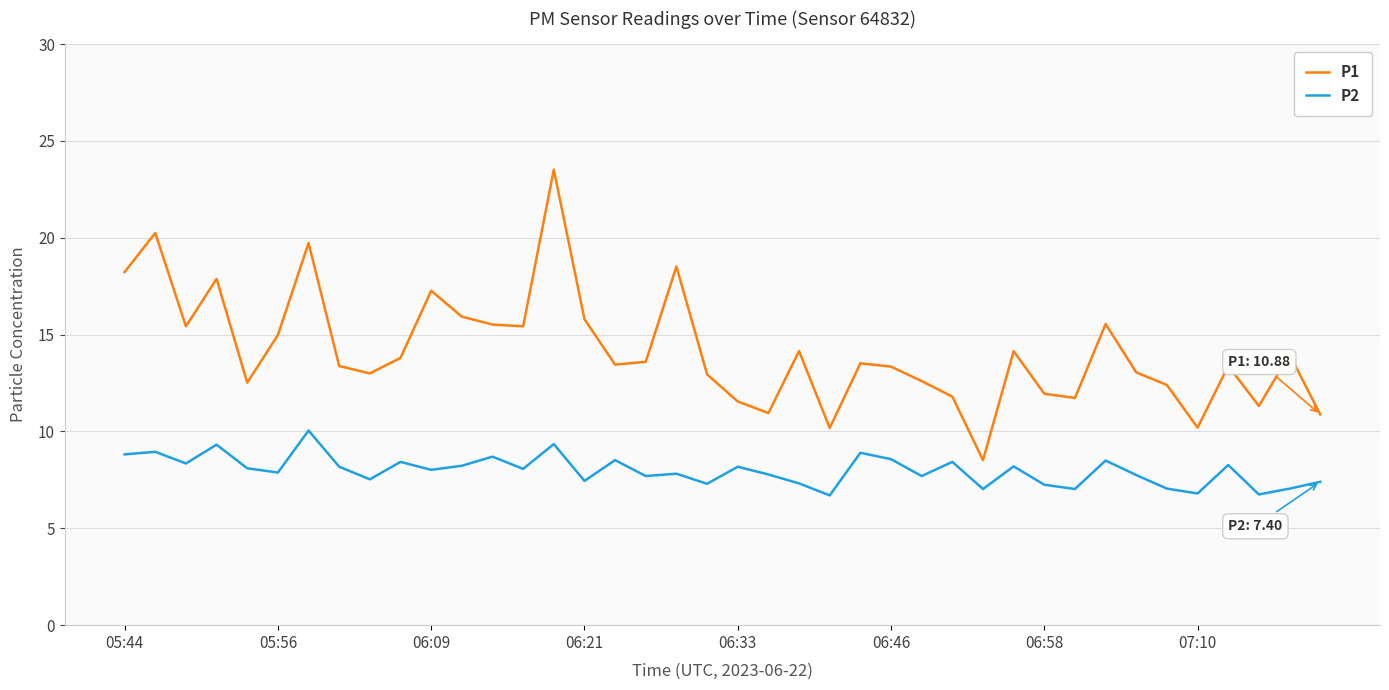

True or false: P2 and P1 intersect in this chart.

False